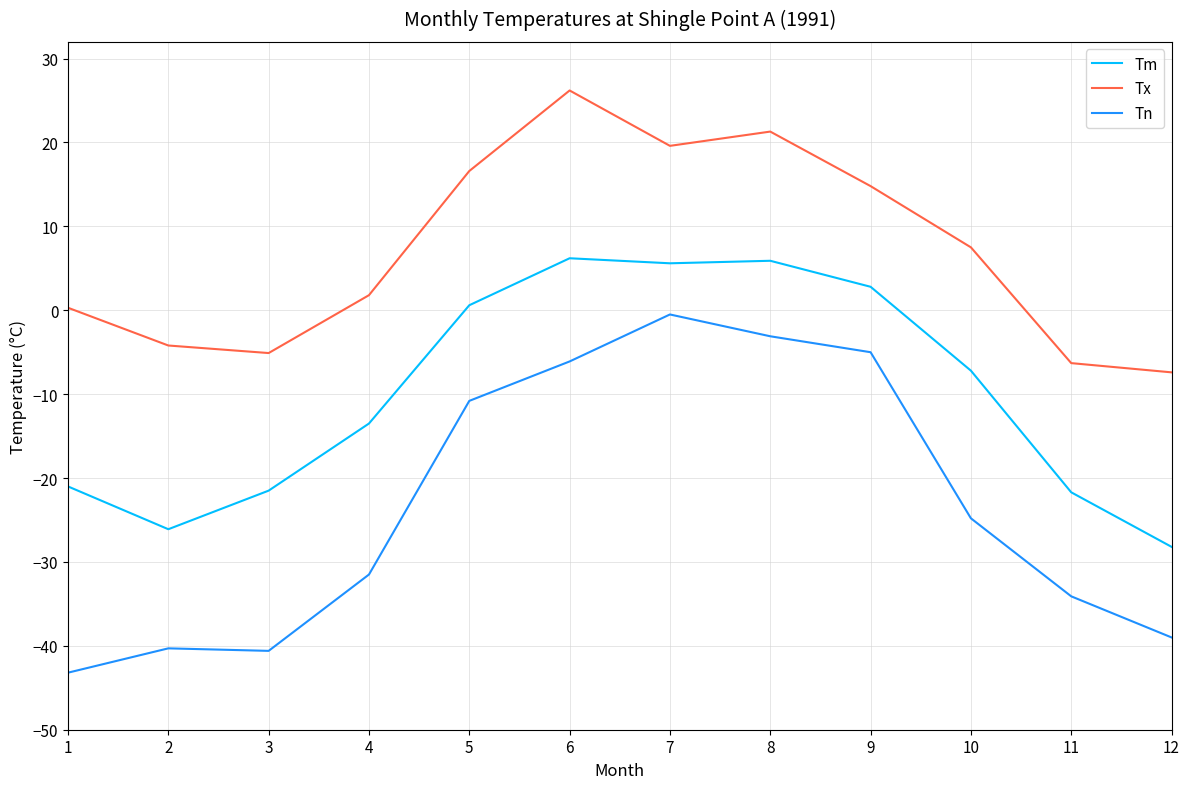

Is the value of Tm at 9 greater than the value of Tx at 2?

Yes